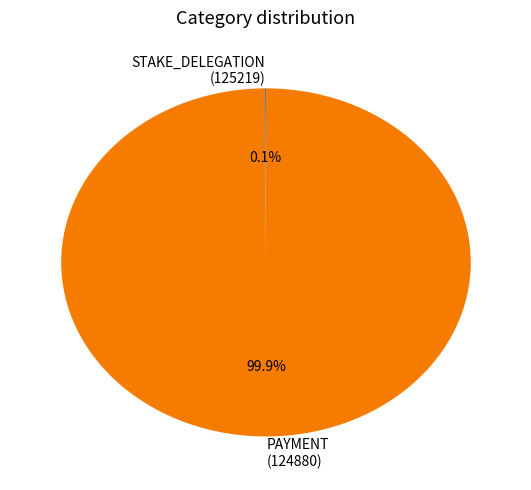

What is the majority slice?

PAYMENT (124880)